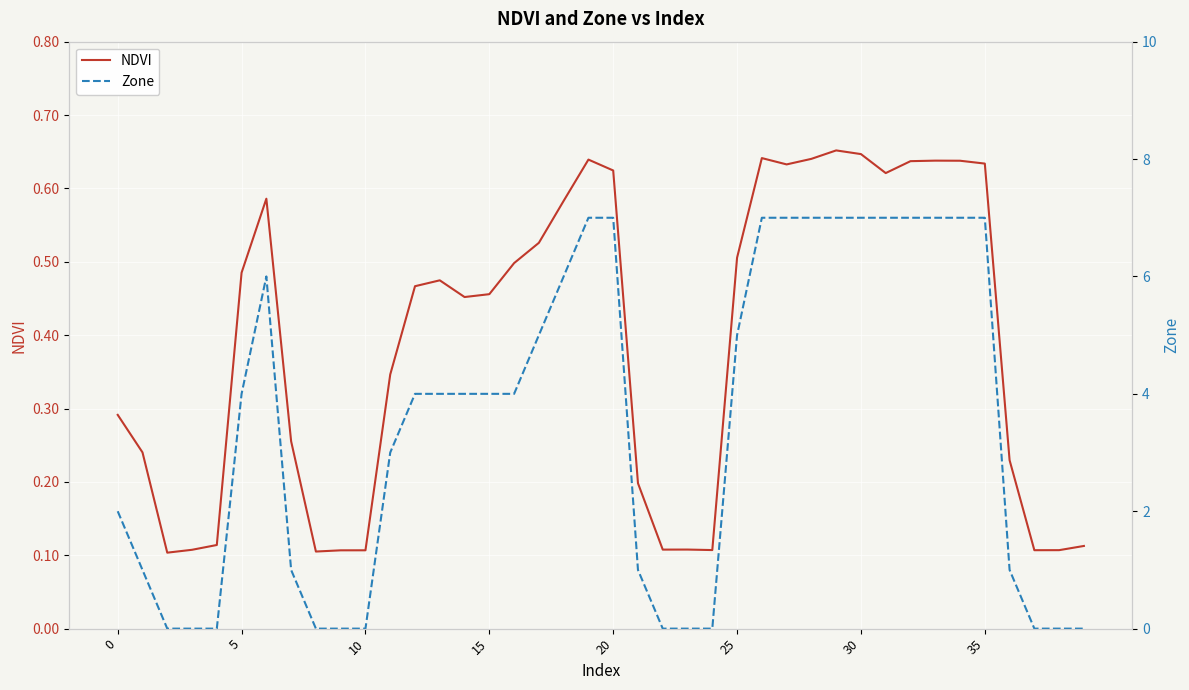

Which series has the largest total across all categories?

Zone